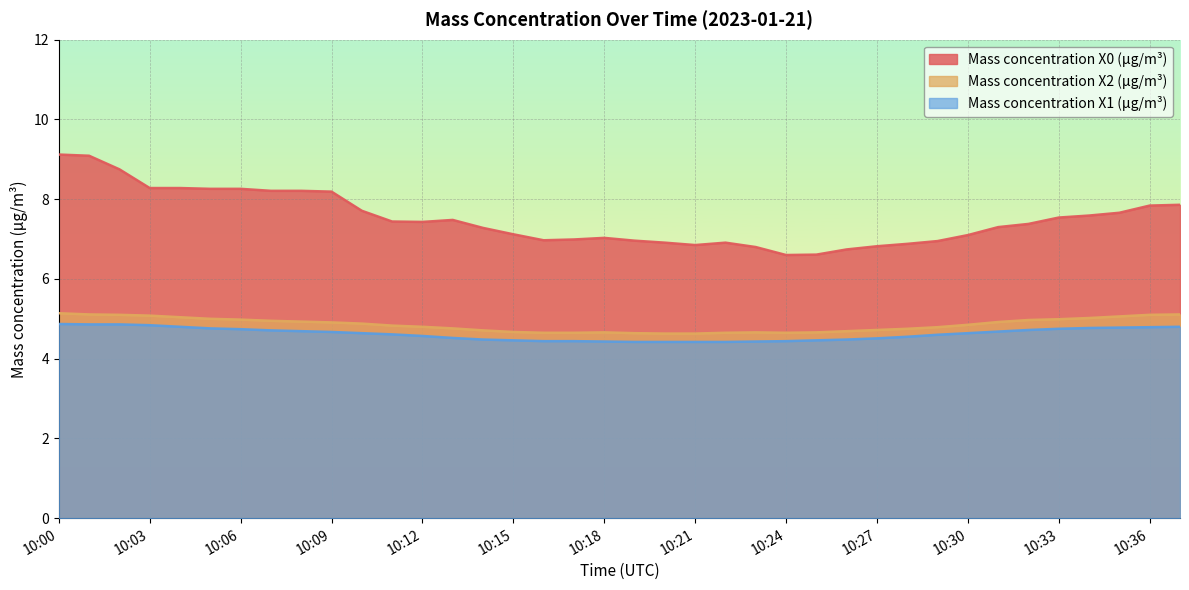

Which series has the widest spread of values?

Mass concentration X0 (μg/m³)